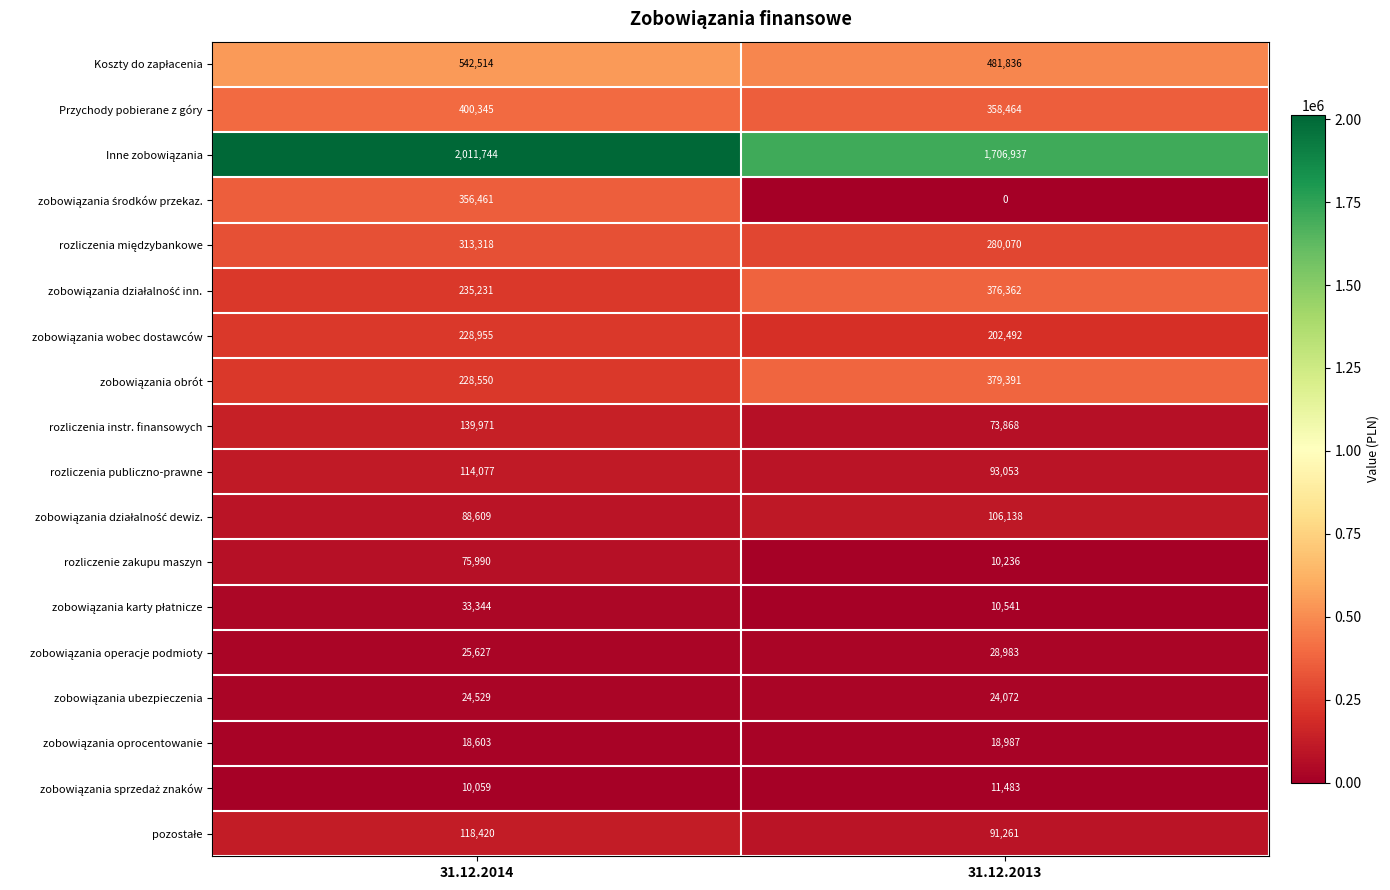

What is the spread (max minus min) of values at 31.12.2014?

2001685